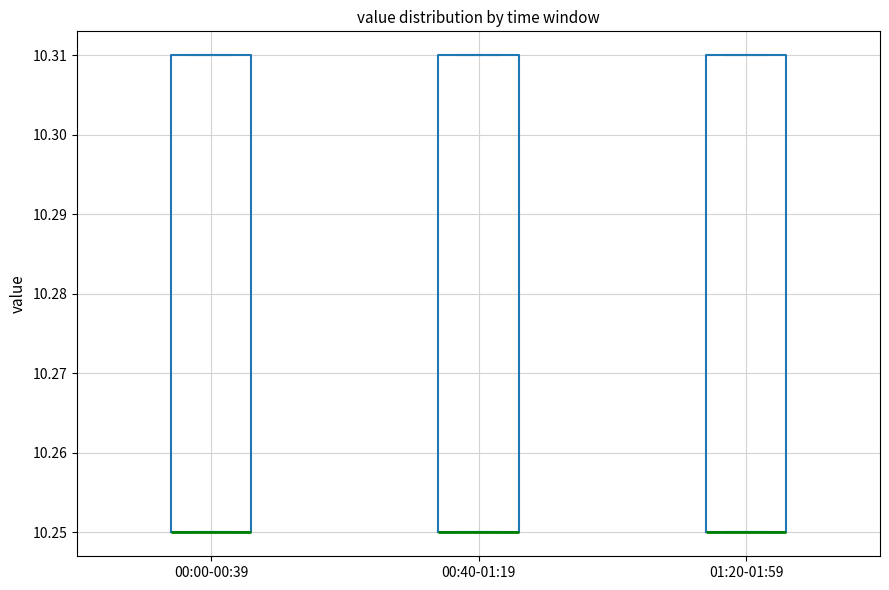

Where is the lower edge of the box for 01:20-01:59 on the y-axis? The values are not printed on the chart, so give them approximately, as read against the axis.

10.25